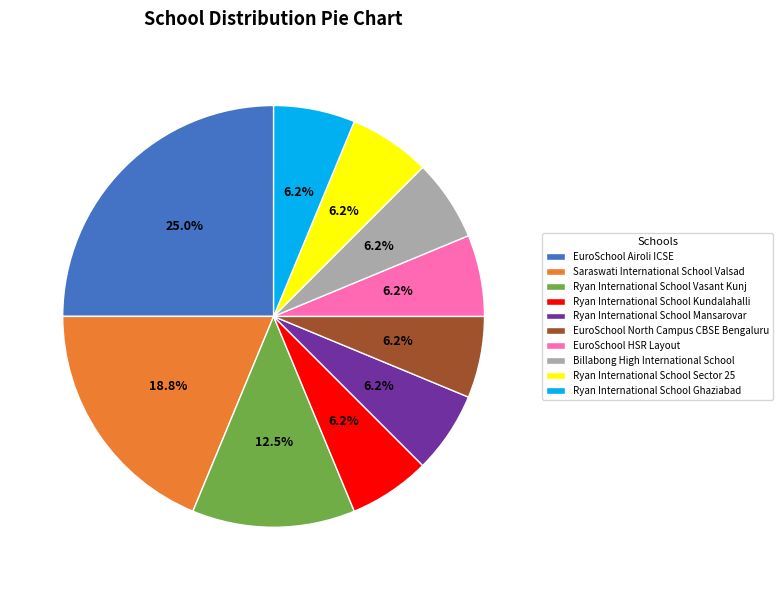

To the nearest percent, what percentage of the pie is EuroSchool HSR Layout?

6%